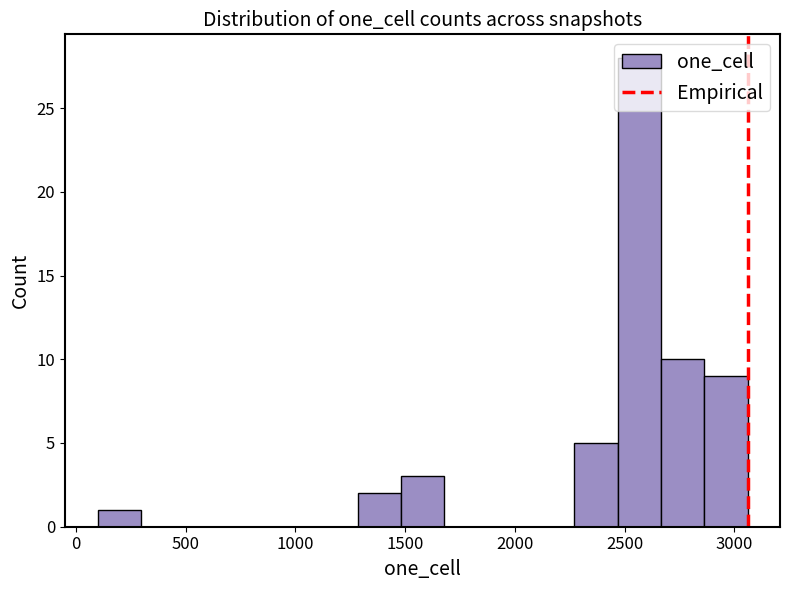

Around what value on the x-axis is the tallest bar? Give the approximate position of its centre, as read against the axis.

2550